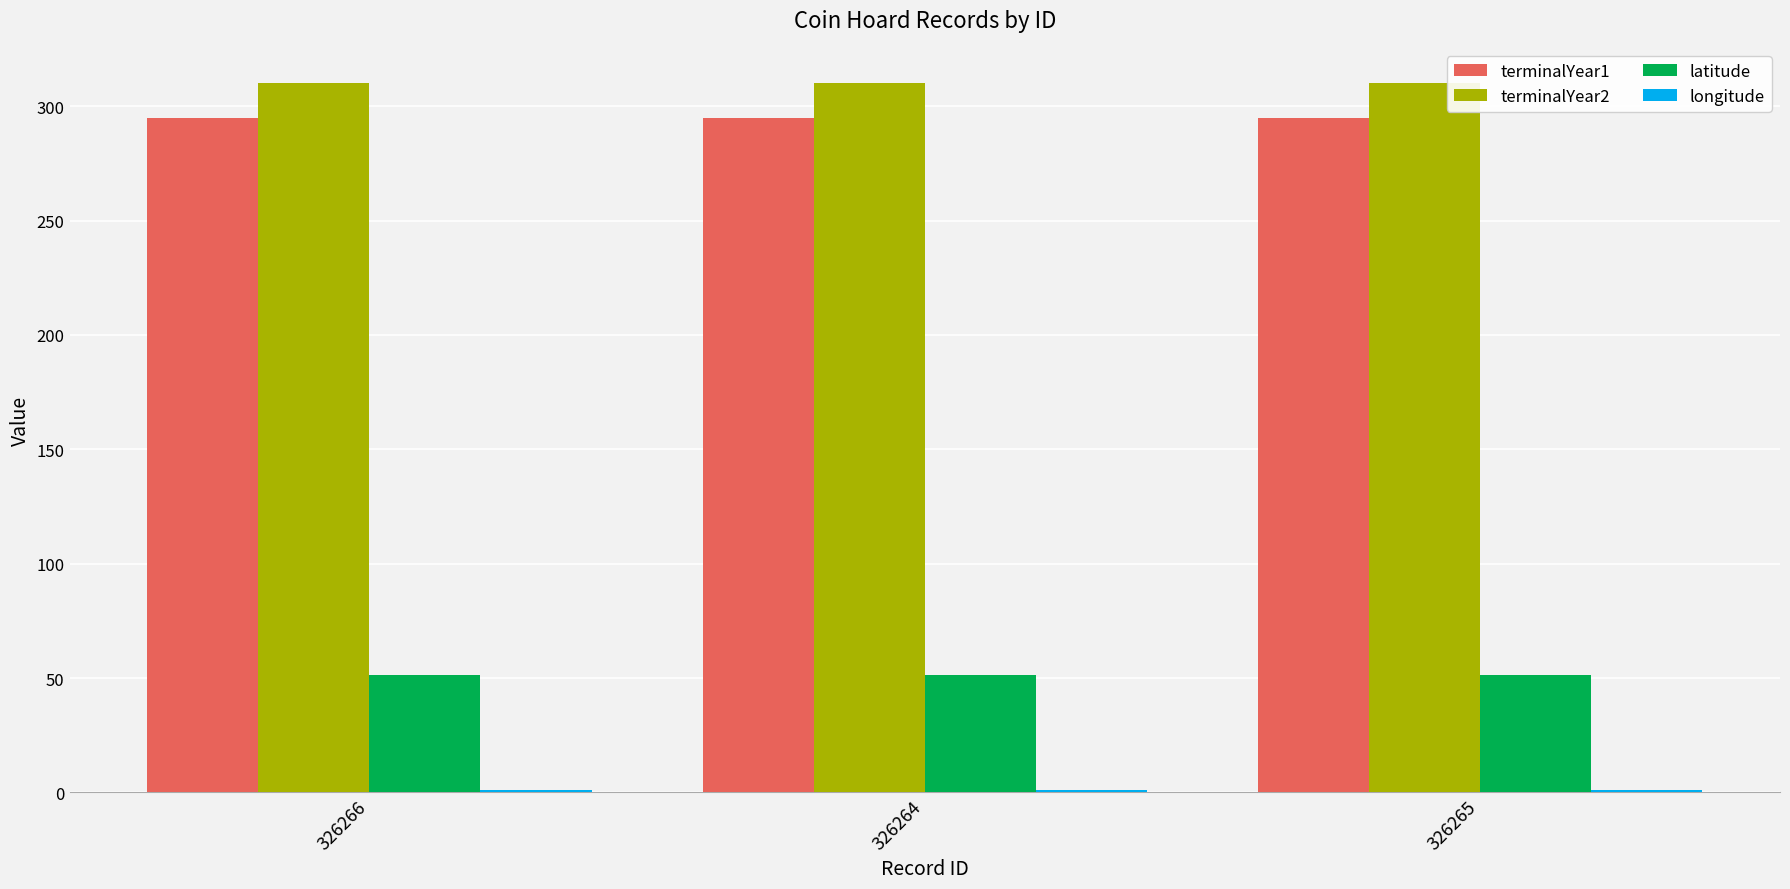

Is the value of terminalYear2 at 326264 greater than the value of latitude at 326264?

Yes